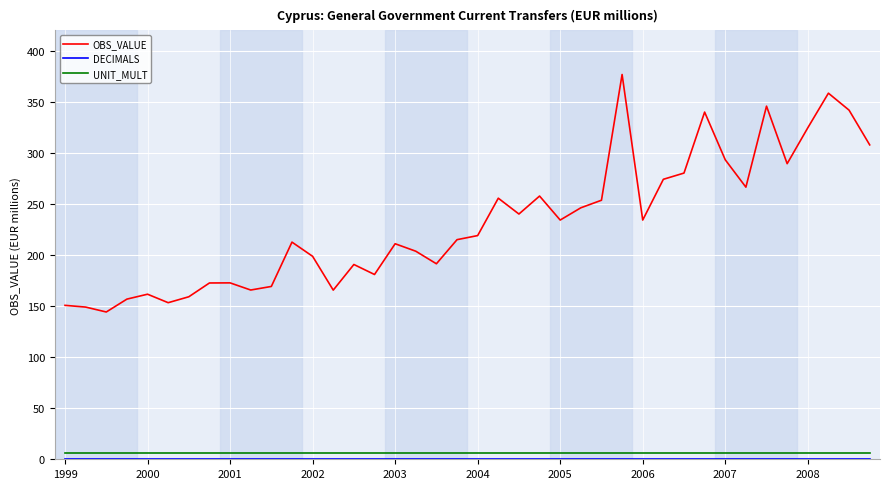

Which series has the largest range (max minus min)?

OBS_VALUE